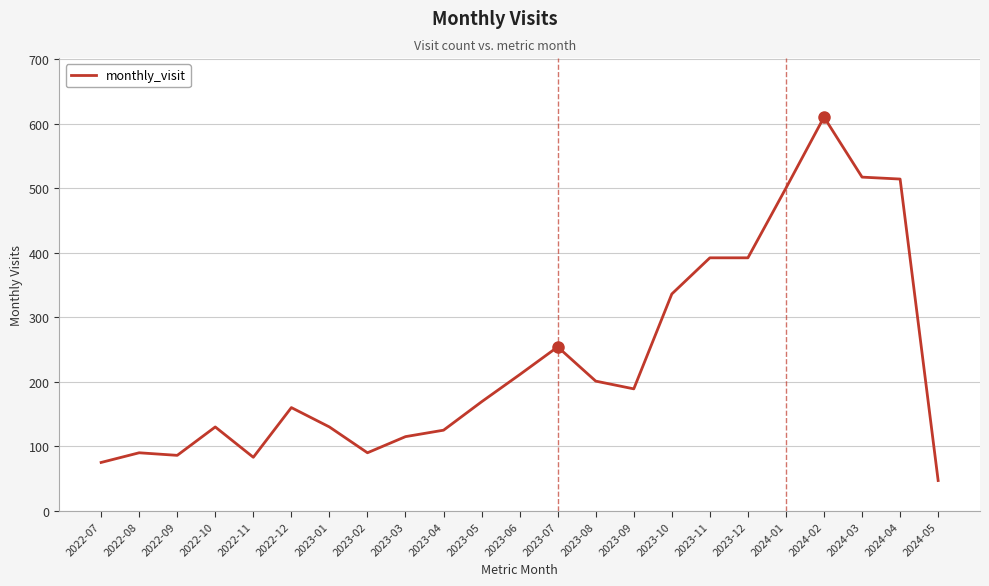

What is the difference between the maximum and minimum values?

563